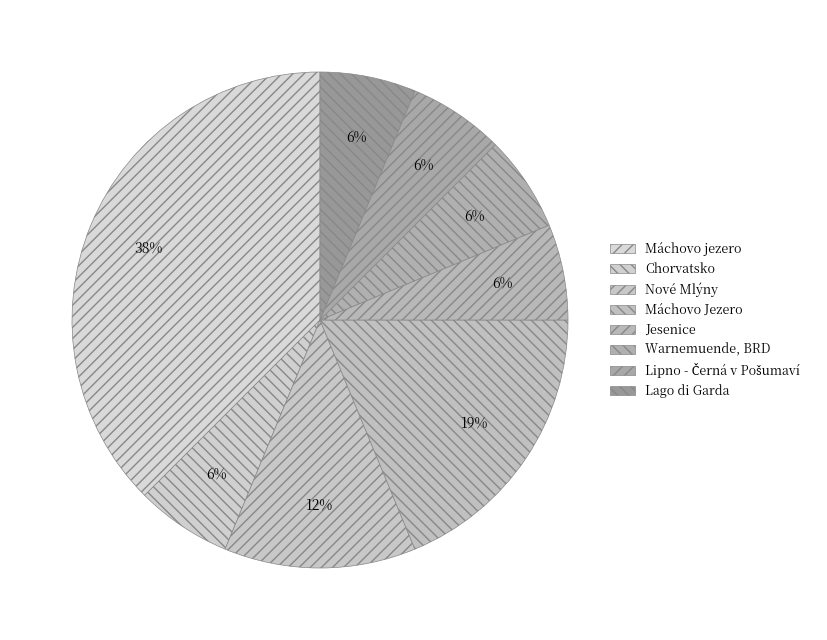

To the nearest percent, what is the difference between the largest and smallest slice percentages?

31%